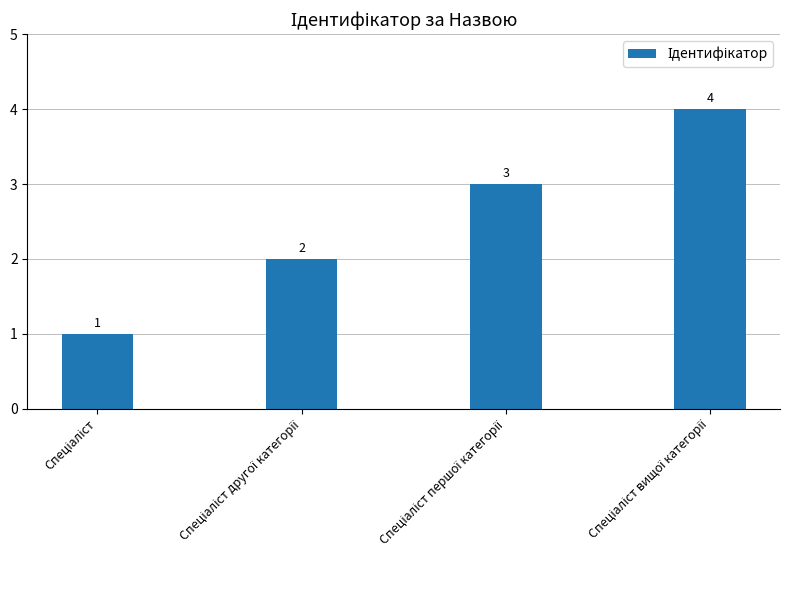

What is the greatest value displayed?

4